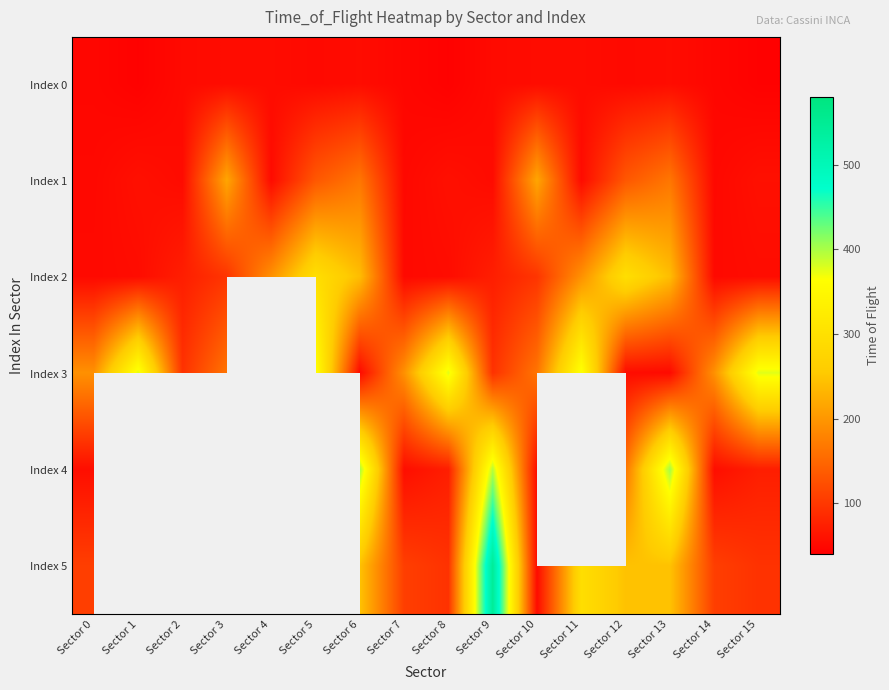

Between Sector 13 and Sector 10, which is larger?

Sector 13